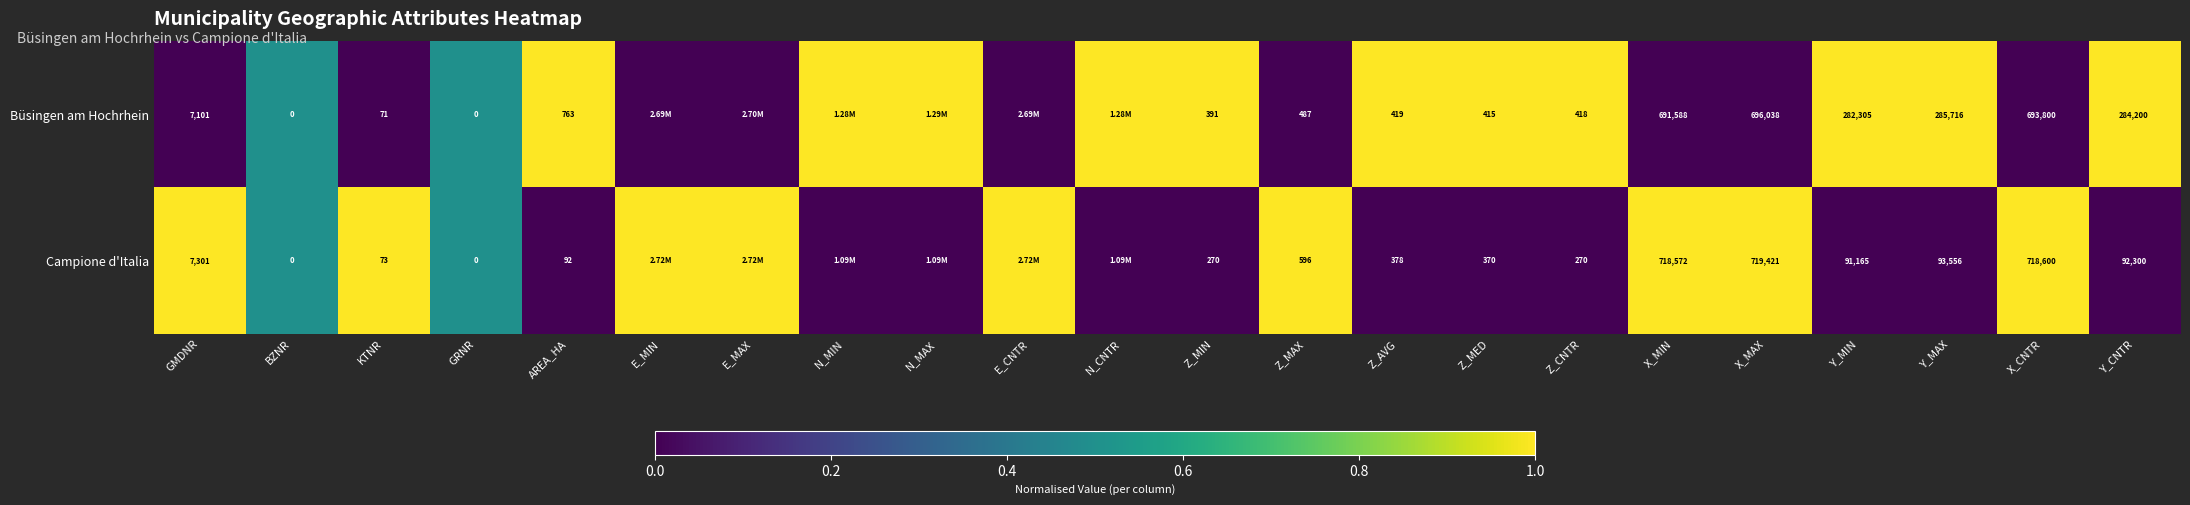

Rank the series at GMDNR from lowest to highest value.

Büsingen am Hochrhein, Campione d'Italia